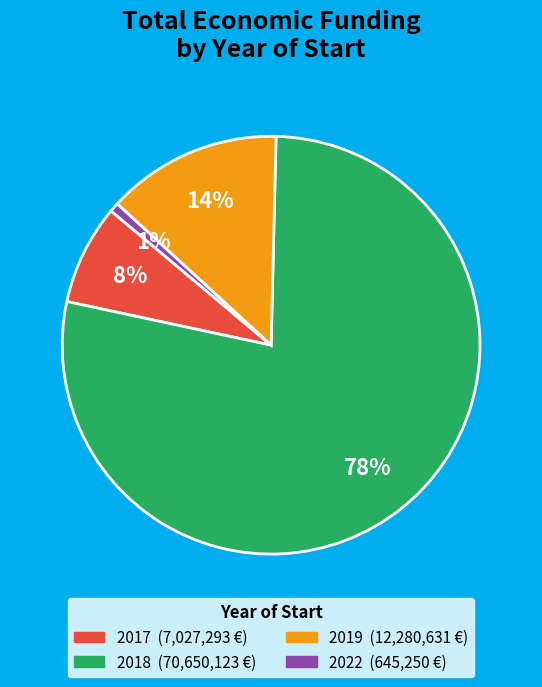

Count the number of slices in the pie.

4